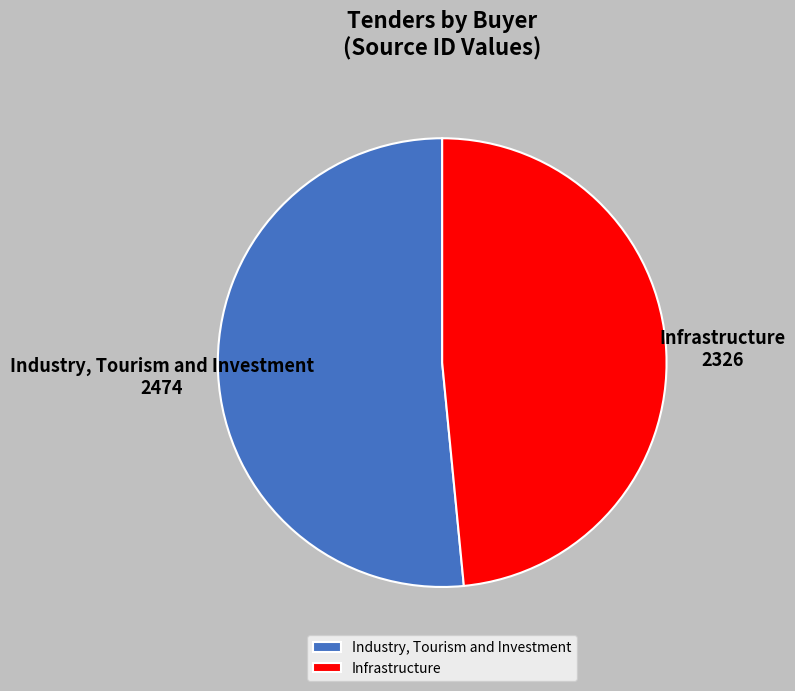

How many segments does this pie chart have?

2